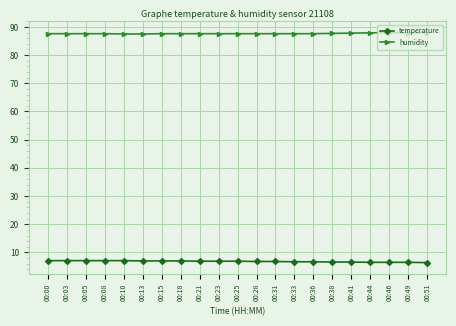

How many temperature values are between 6 and 7?

16